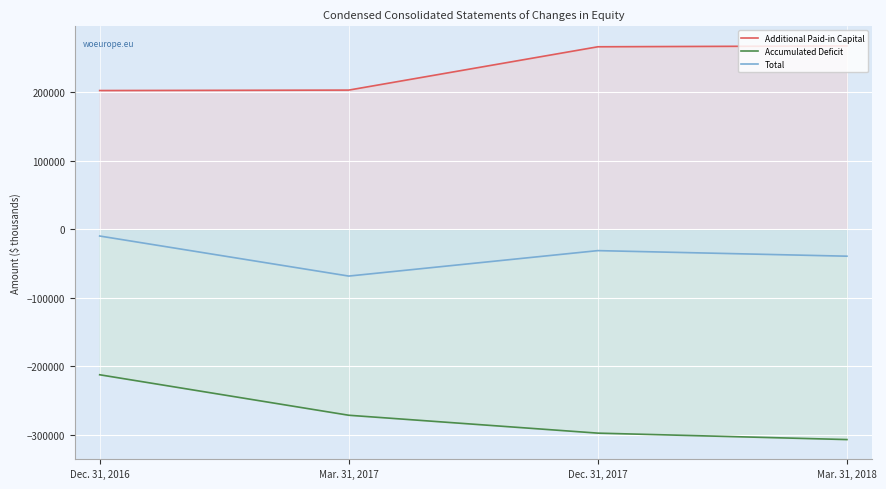

Does the chart display data point markers on the line(s)?

No